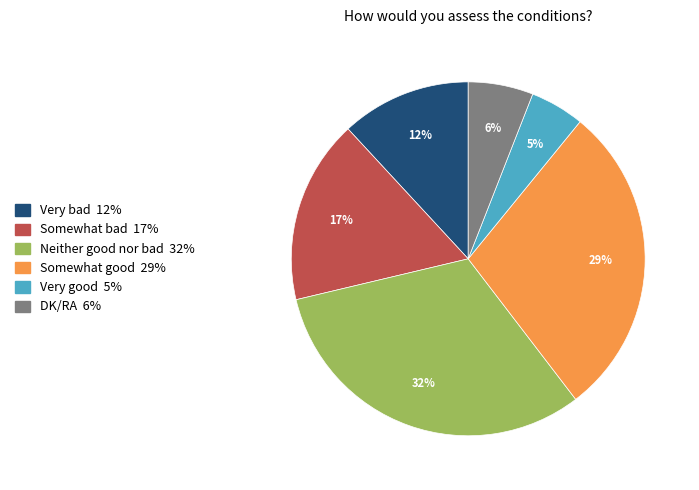

To the nearest percent, what is the difference between the largest and smallest slice percentages?

27%